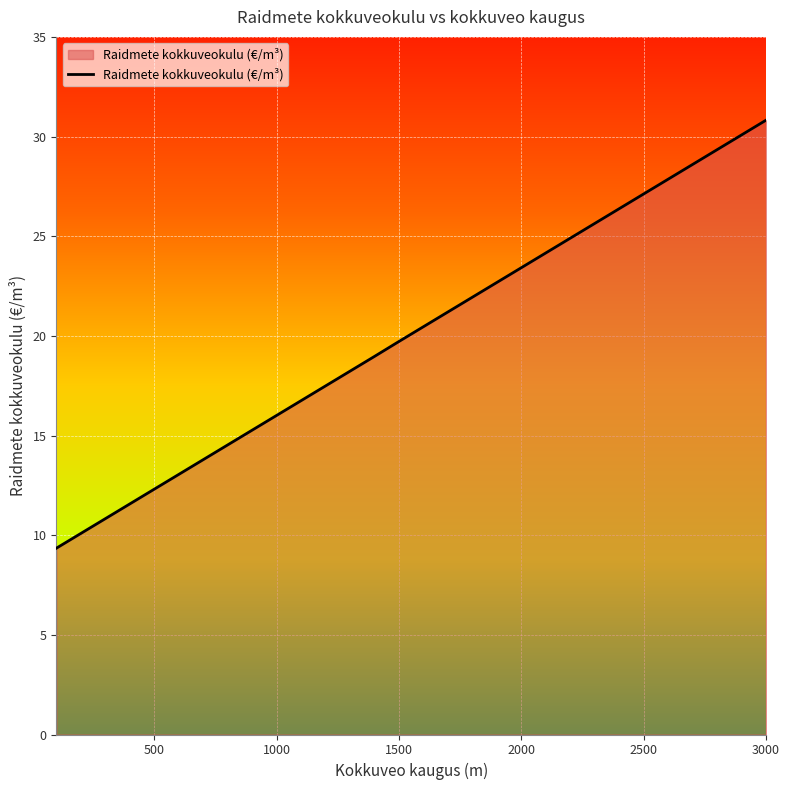

What is the maximum value shown in the chart?

30.8